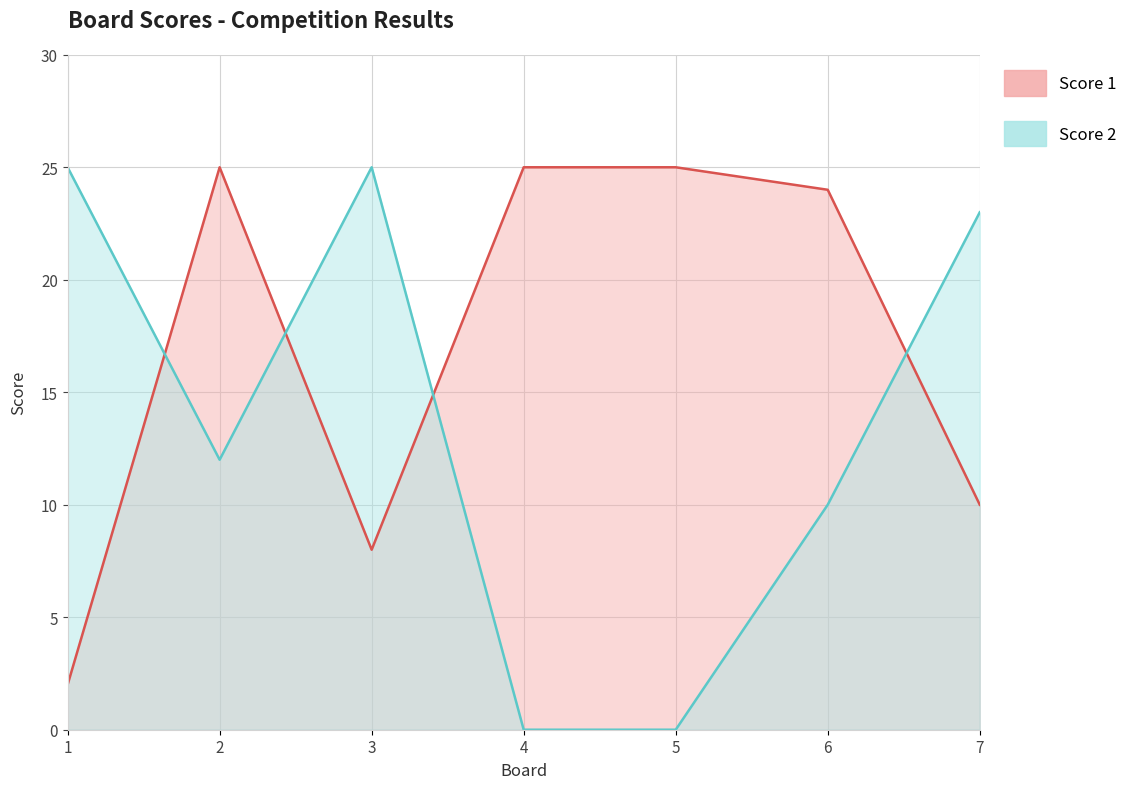

How many data points in Score 2 are less than 12?

3